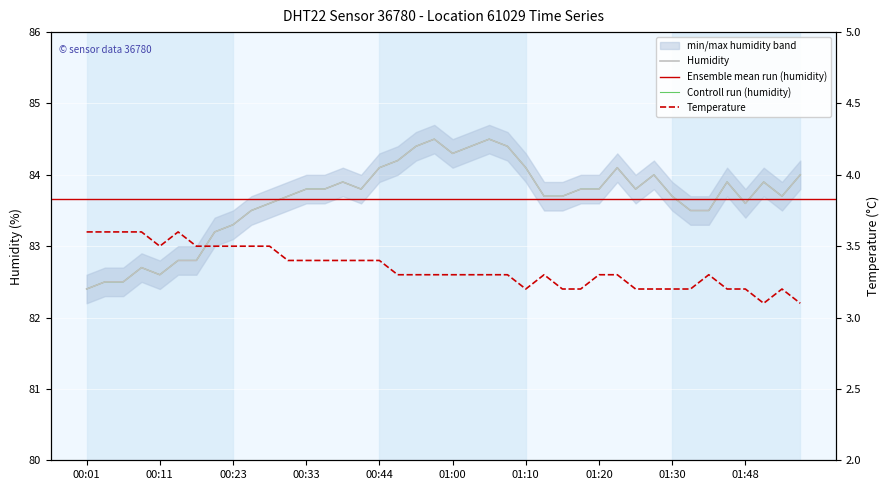

What is the lowest value of the temperature series?

3.1